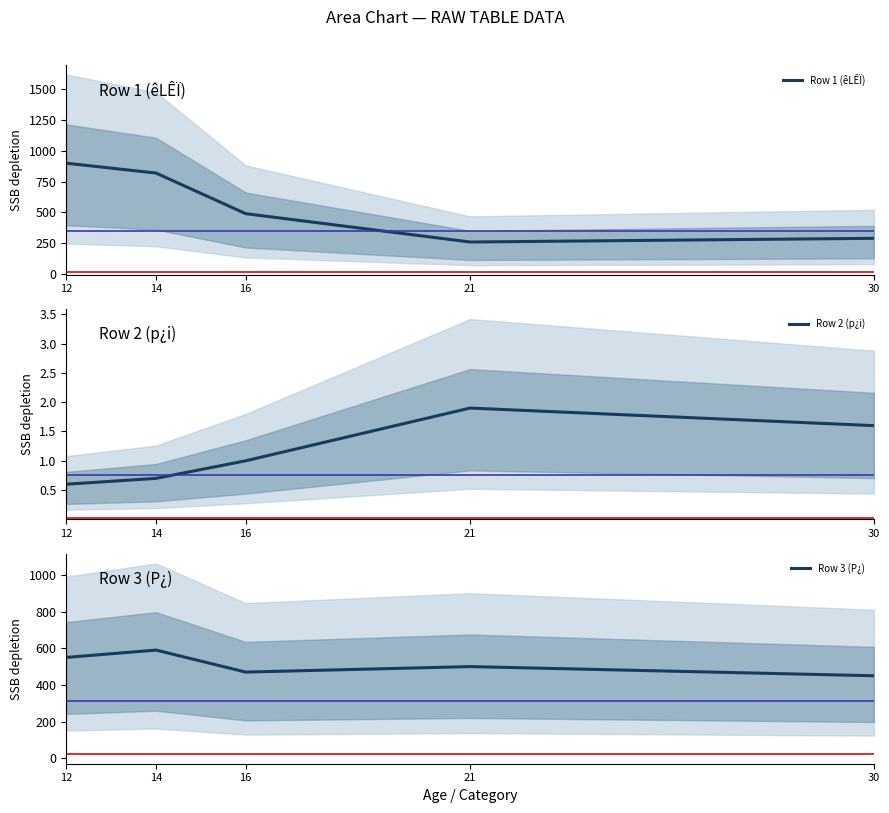

What is the difference between the highest and lowest values at 16?

489.0